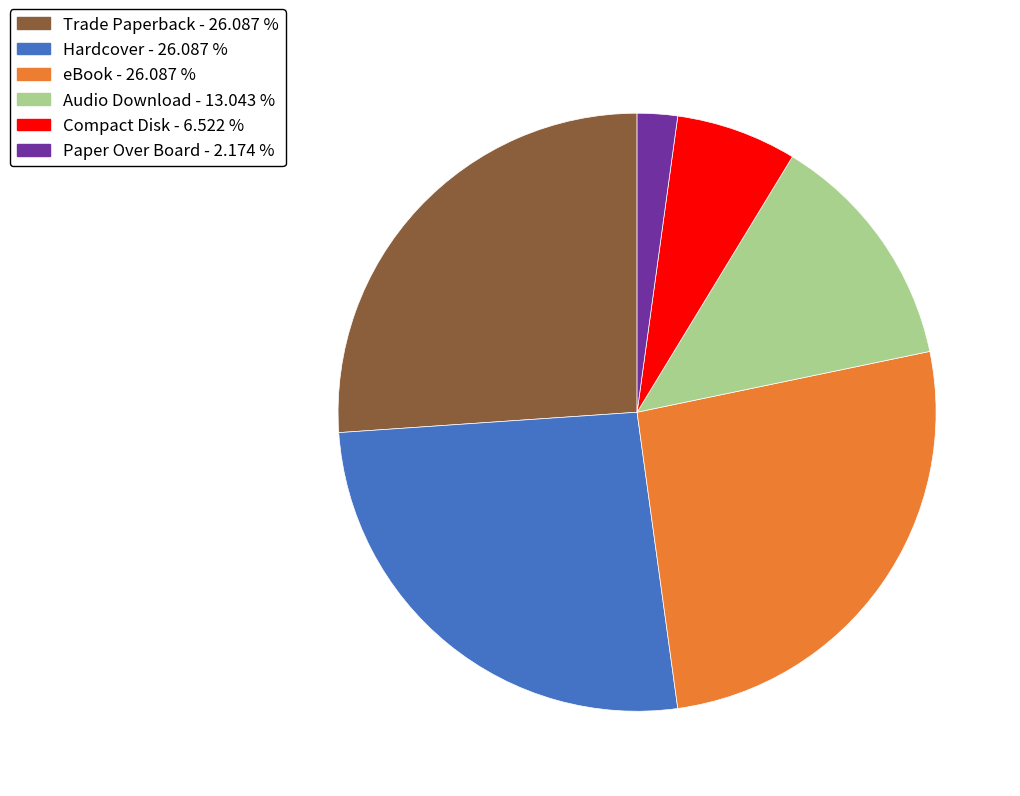

Count the number of slices in the pie.

6